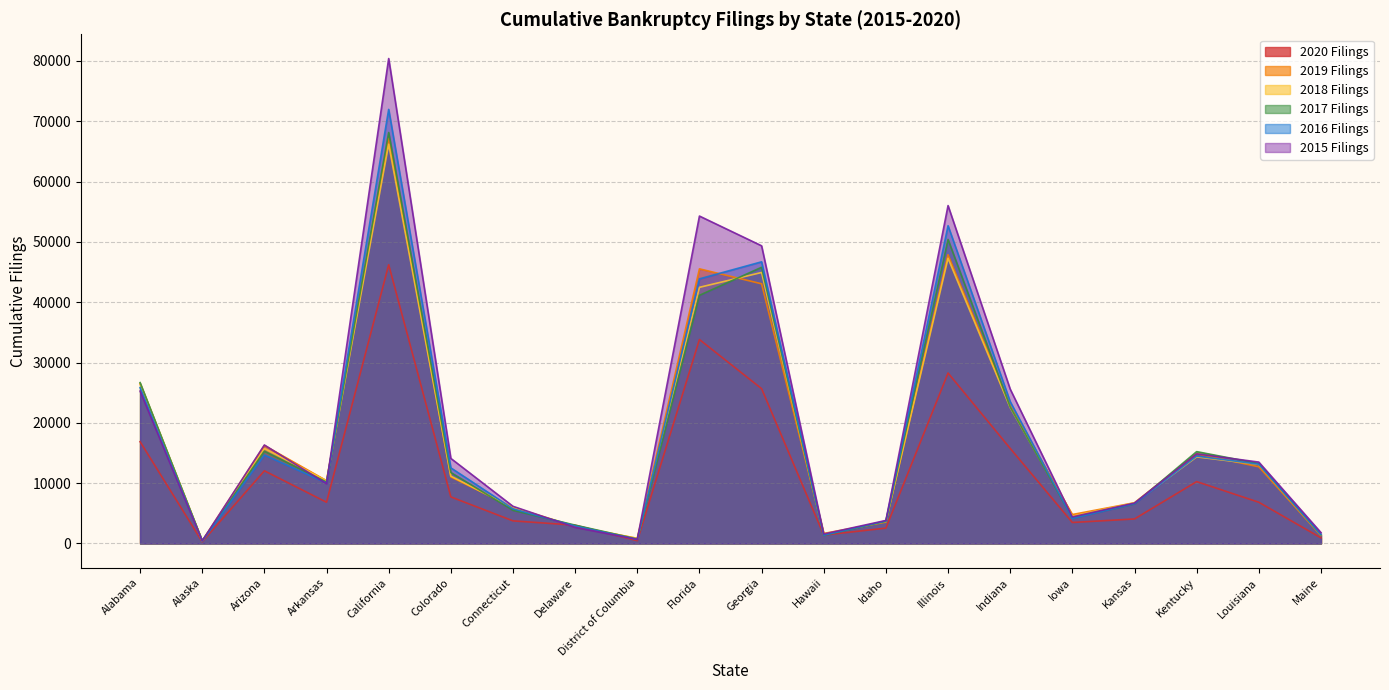

Where is the first local maximum for 2015 Filings?

Arizona